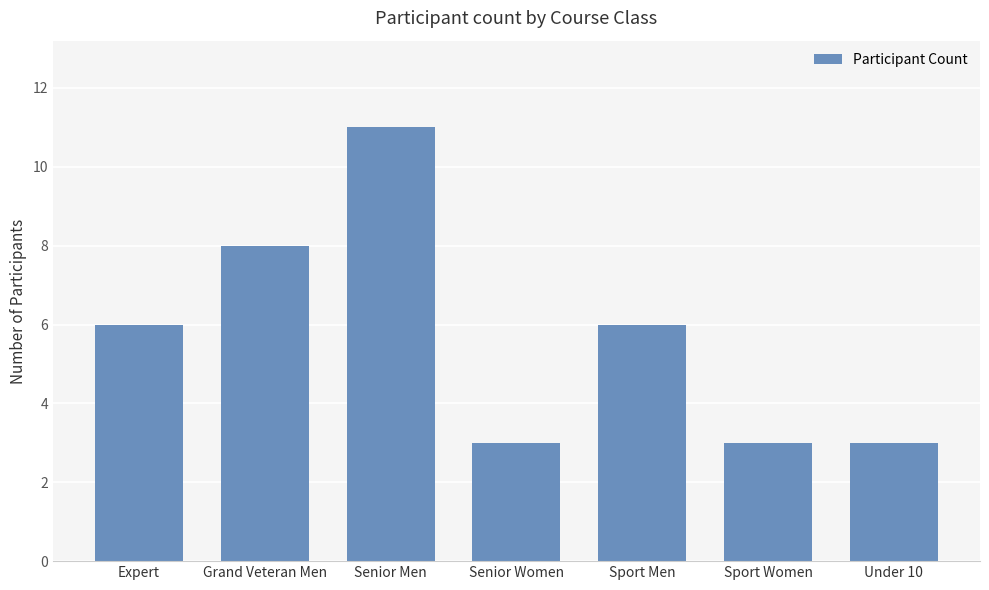

Is it true that the value at Grand Veteran Men is 5?

False